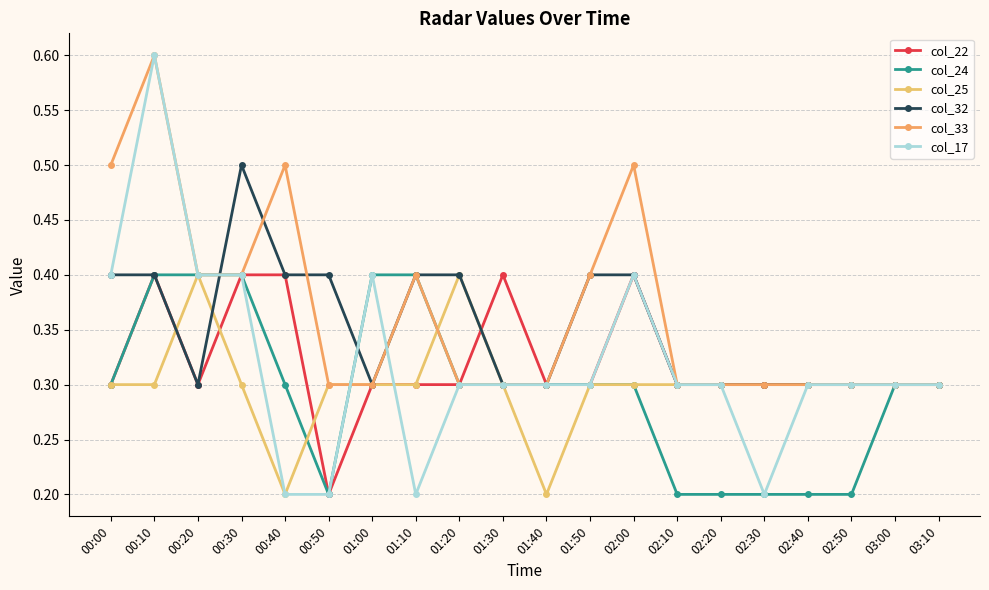

What position from the right is 01:20?

12